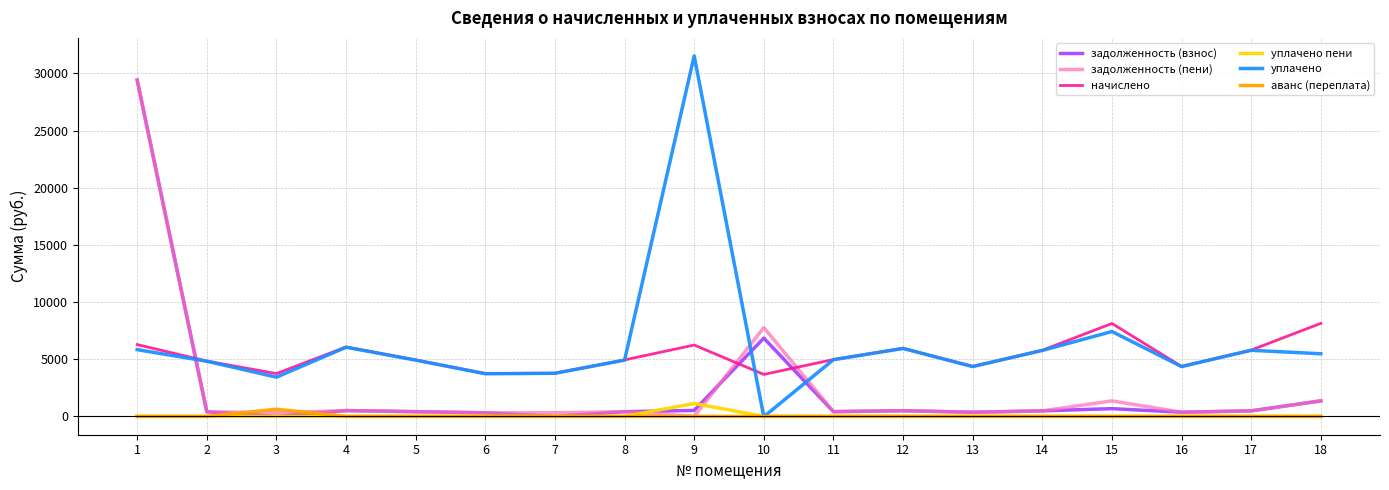

How many times do уплачено пени and задолженность (пени) cross each other?

2